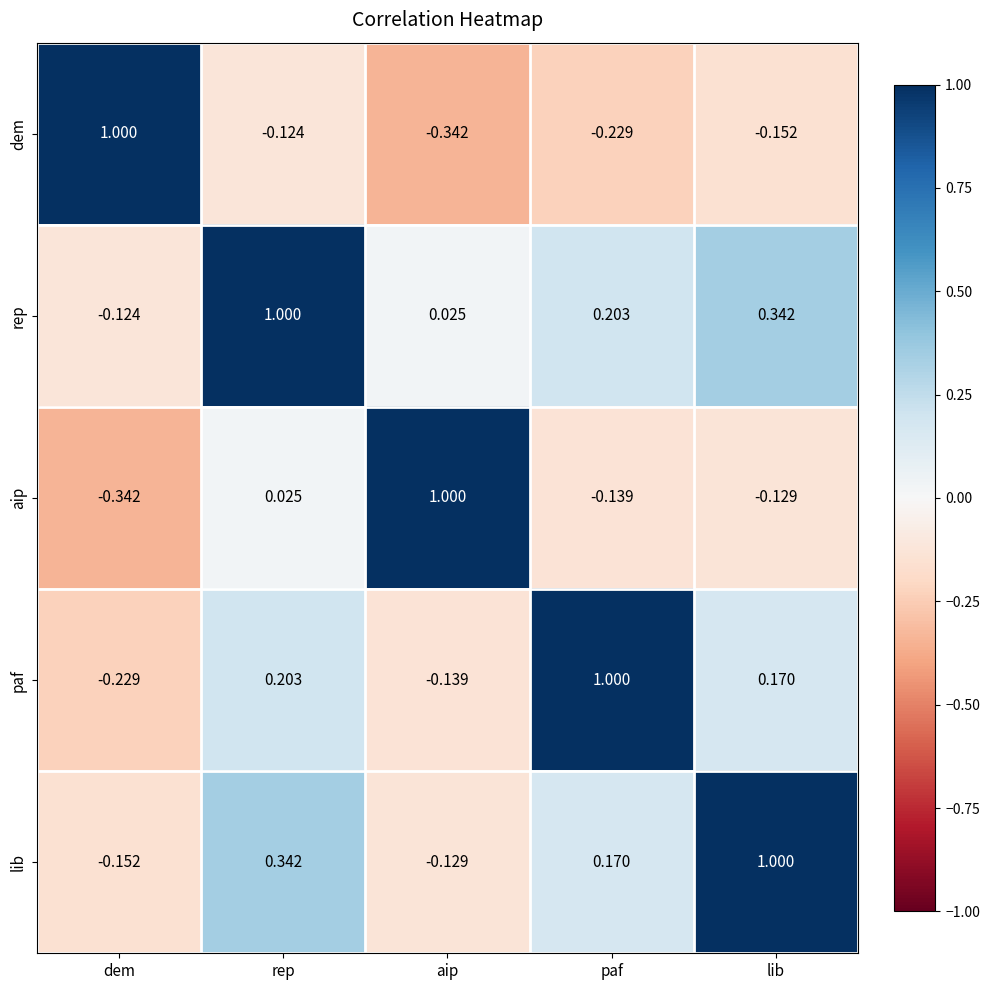

At which label does aip reach its peak?

aip